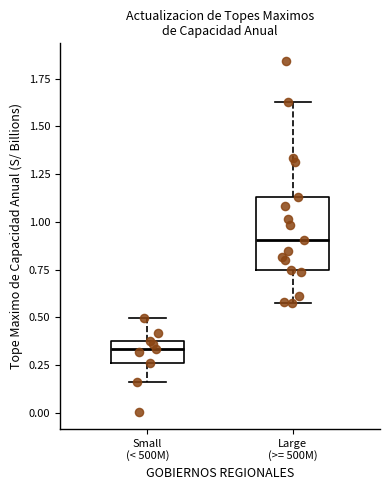

Reading left to right, transcribe this box plot: for each box, give where its median line is, the range the box spans, and where its two whiskers end, as read against the y-axis. The values are not printed on the chart, so give them approximately, as read against the axis.

Small (< 500M): median 0.35 (just below the box's upper edge), box 0.25 to 0.35, whiskers 0.15 to 0.50
Large (>= 500M): median 0.90, box 0.75 to 1.15, whiskers 0.55 to 1.65